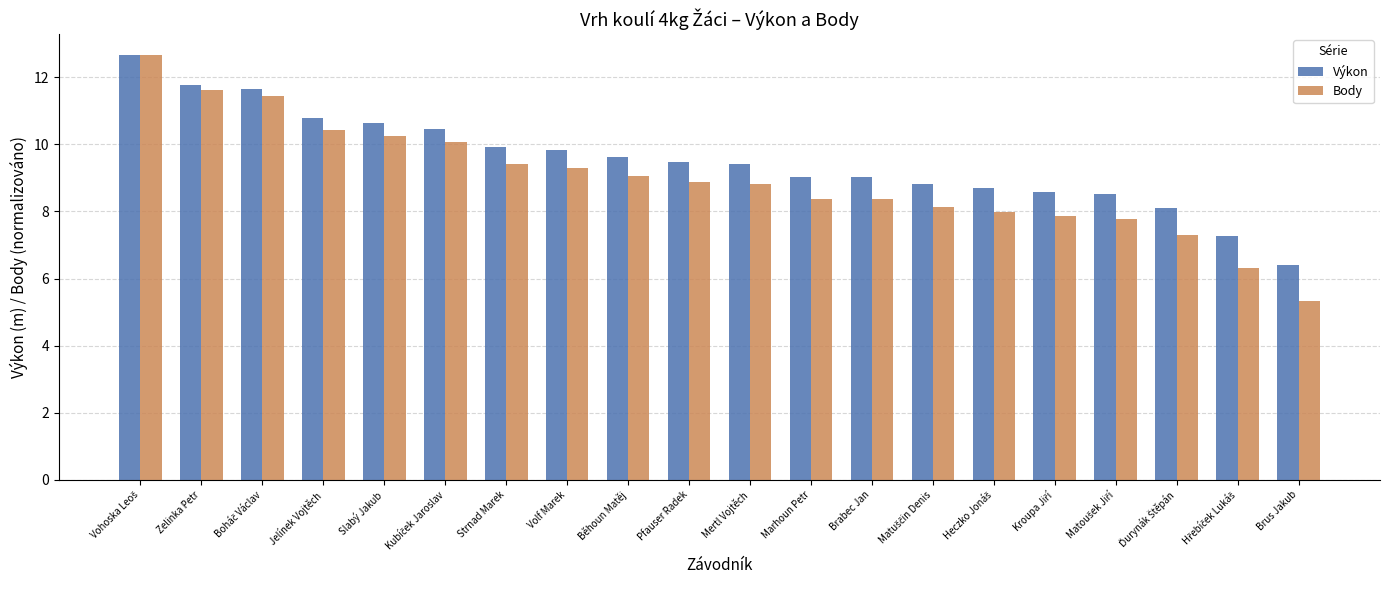

What is the average value of the Výkon series?

9.5